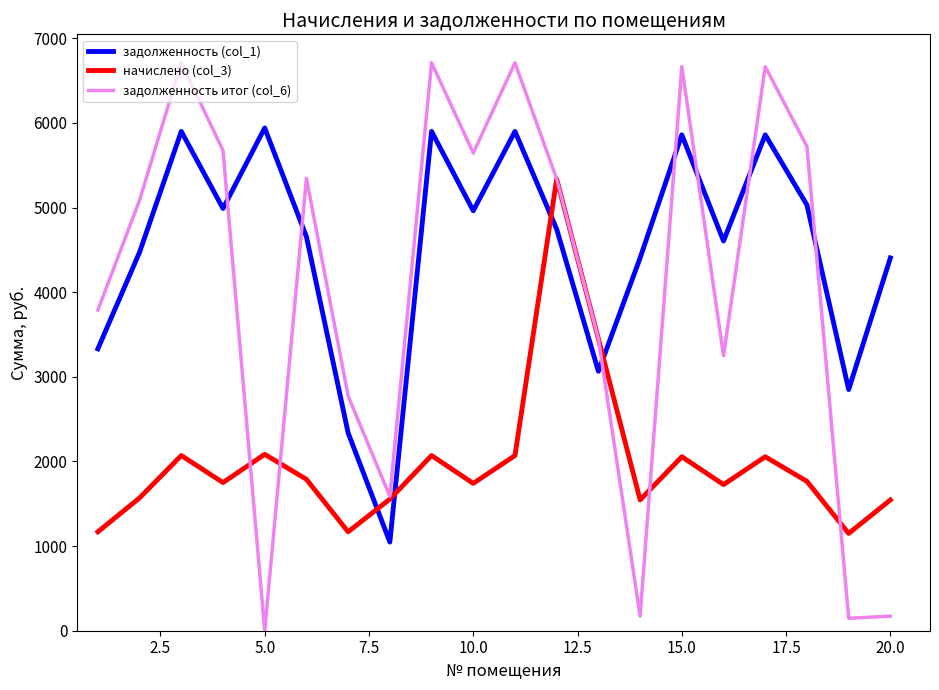

How many values in the начислено (col_3) series exceed 1764?

10